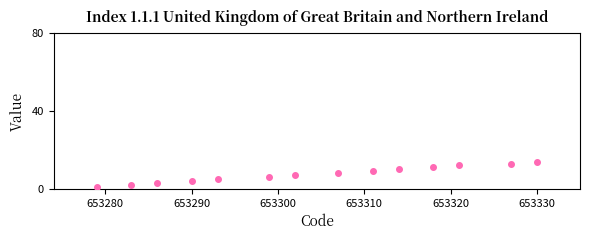

What is the range of X values (max minus min)?

51